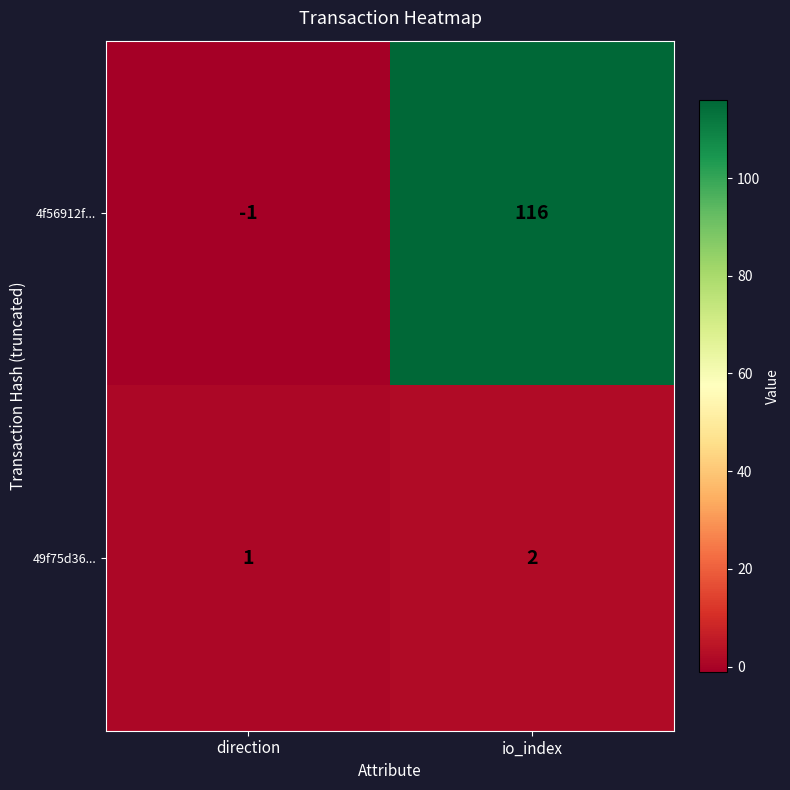

What is the difference between the highest and lowest values at direction?

2